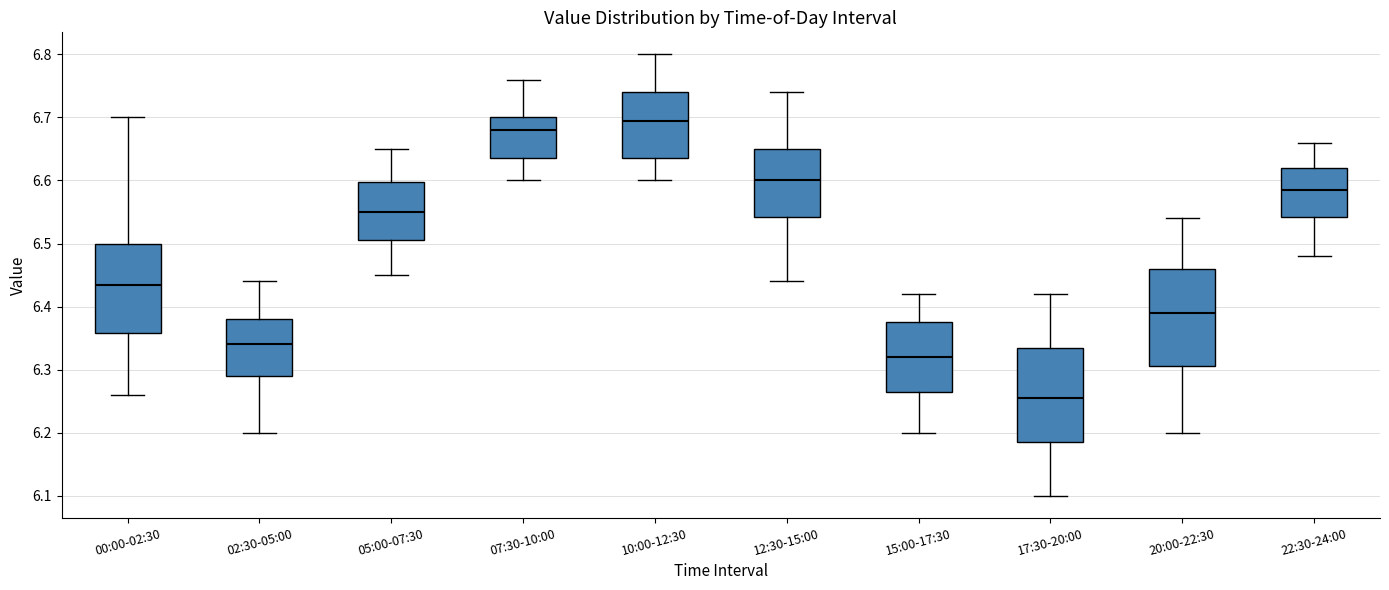

Which box's median line is the lowest?

17:30-20:00